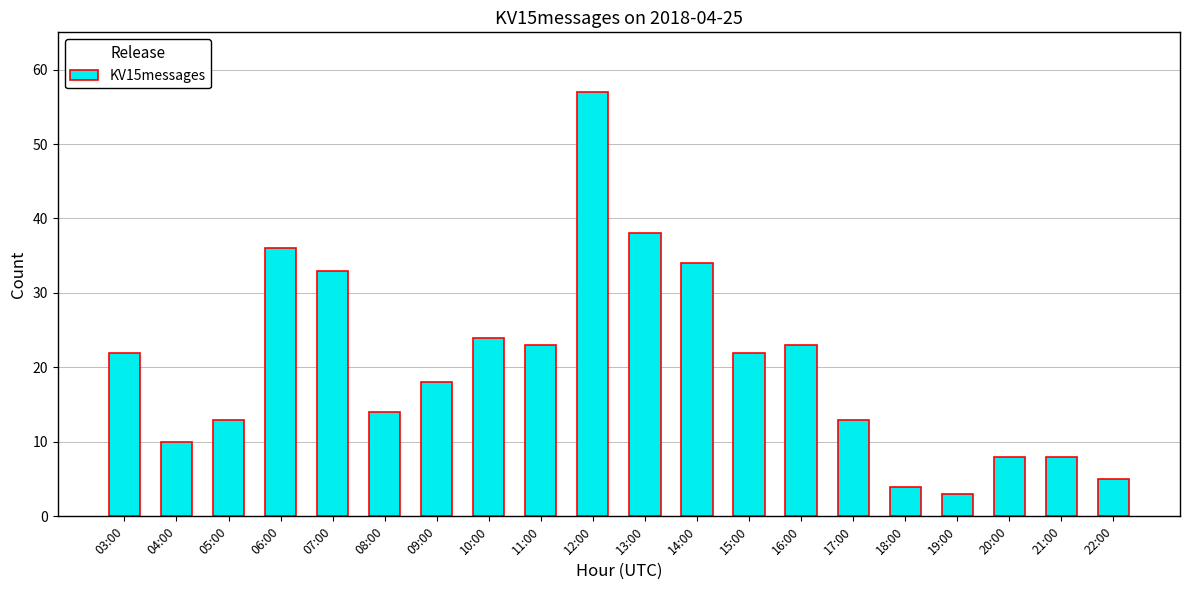

How many bars are there in total?

20